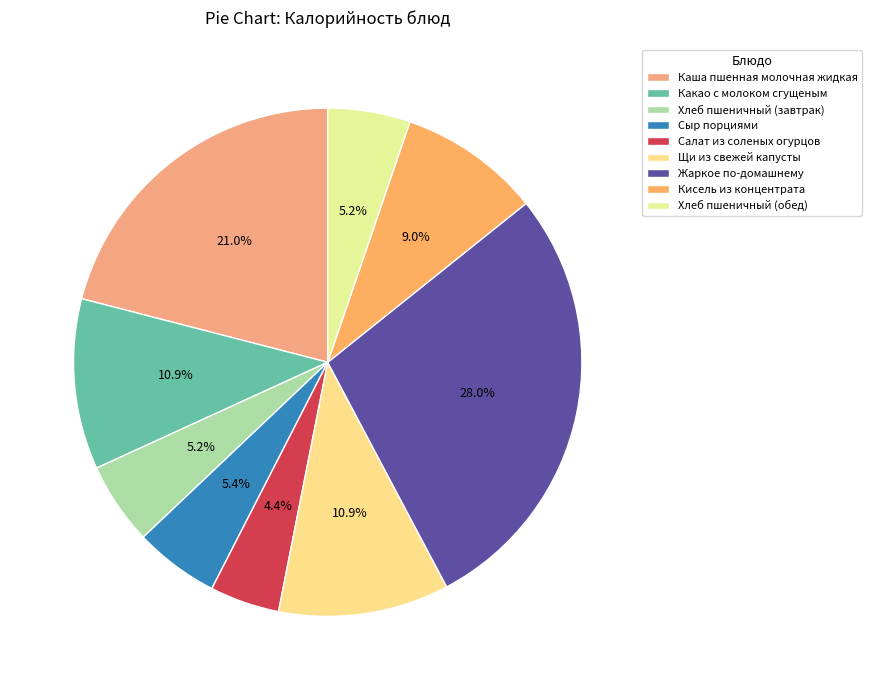

What is the smallest slice in the pie chart?

Салат из соленых огурцов